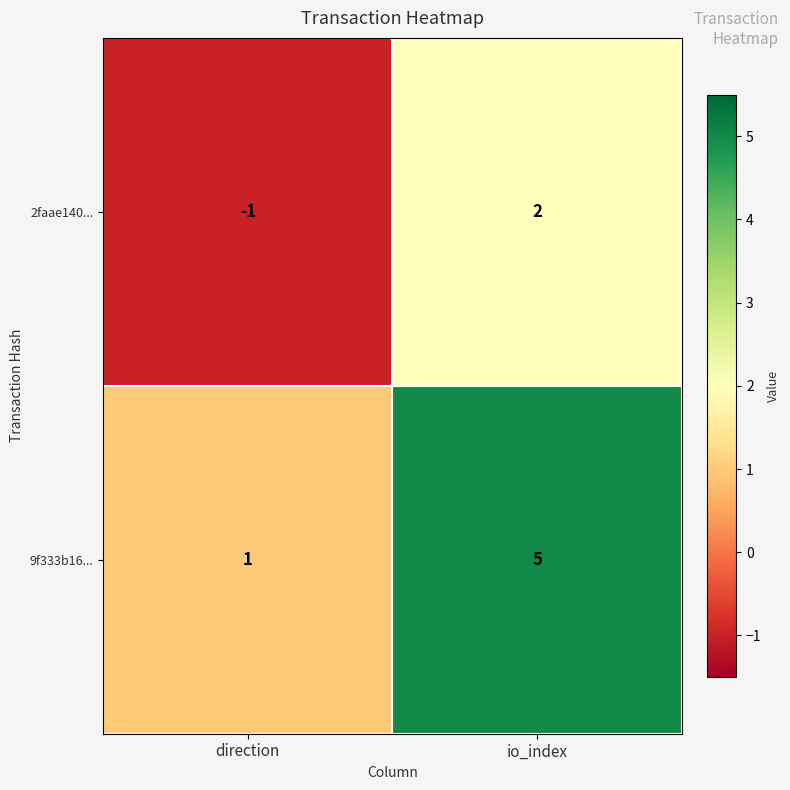

At which category is the sum across all series the highest?

io_index